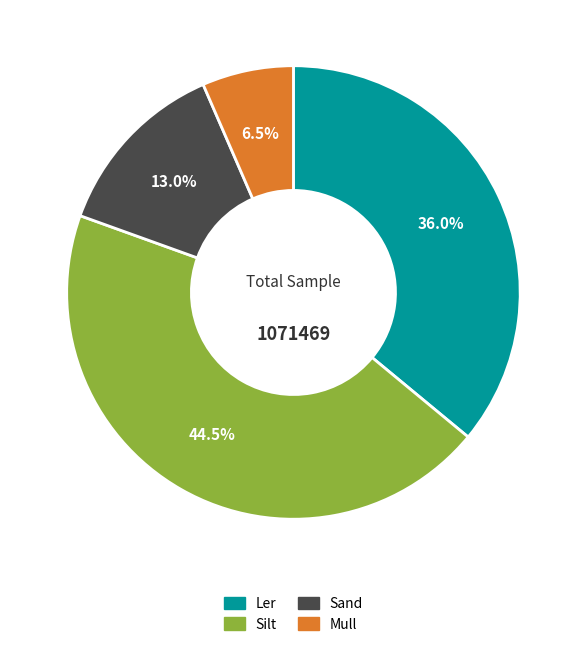

Is the sum of Silt and Mull greater than half?

Yes